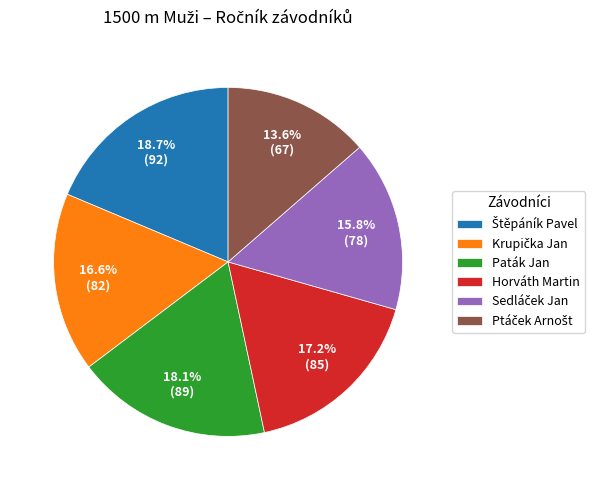

Is there a majority slice in this chart?

No